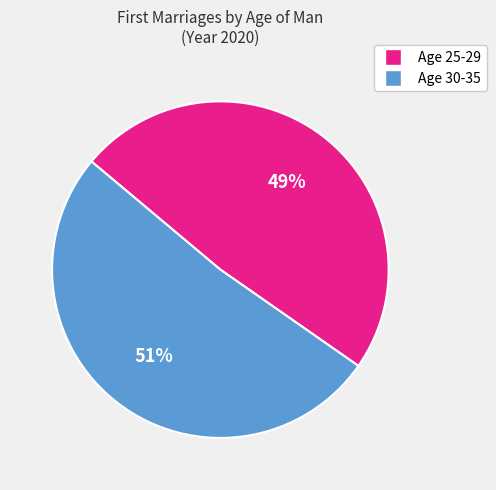

To the nearest percent, what is the average slice percentage?

50%